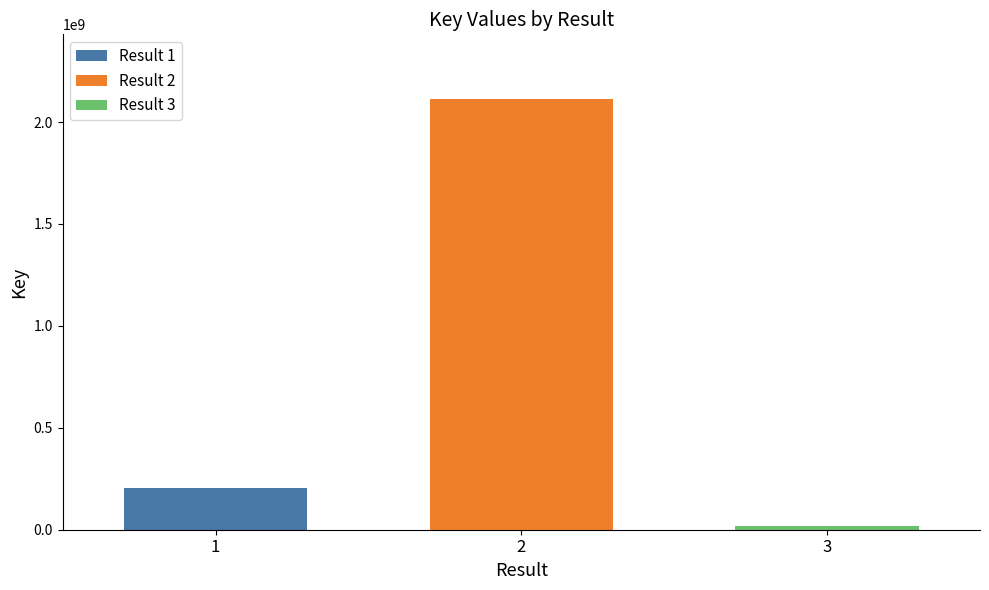

The value of Result 2 at 2 is 848928462. True or false?

False